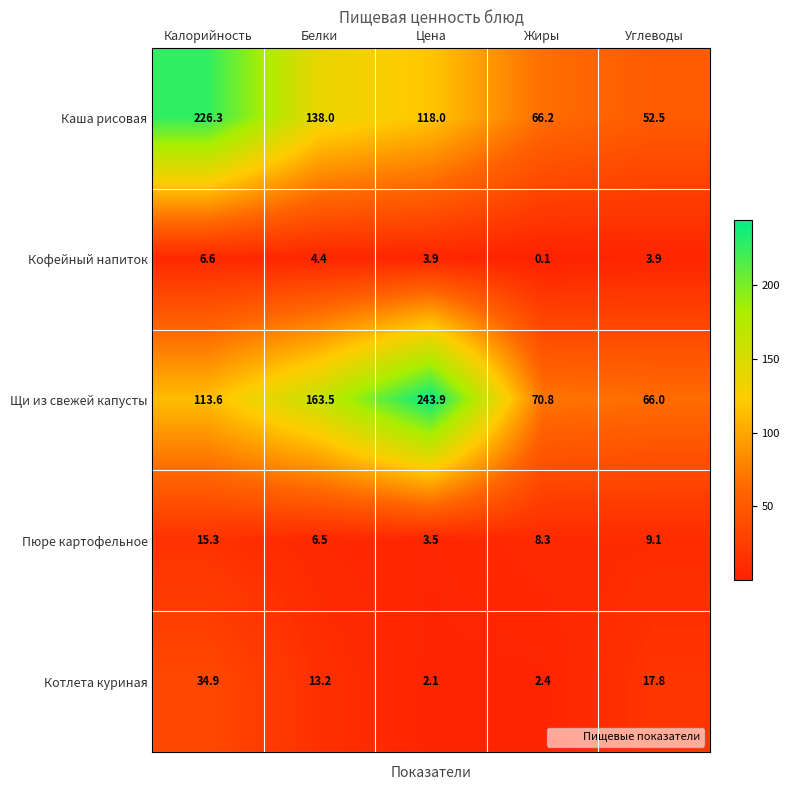

Which series has the largest range (max minus min)?

Щи из свежей капусты